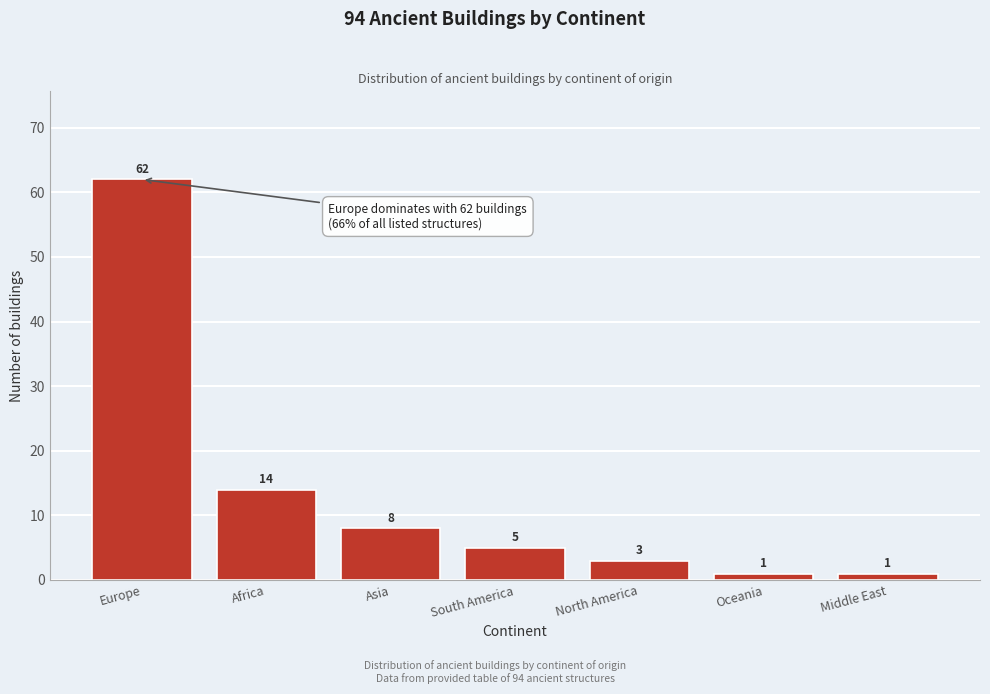

Reading left to right, extract all data points from this chart.

62	14	8	5	3	1	1